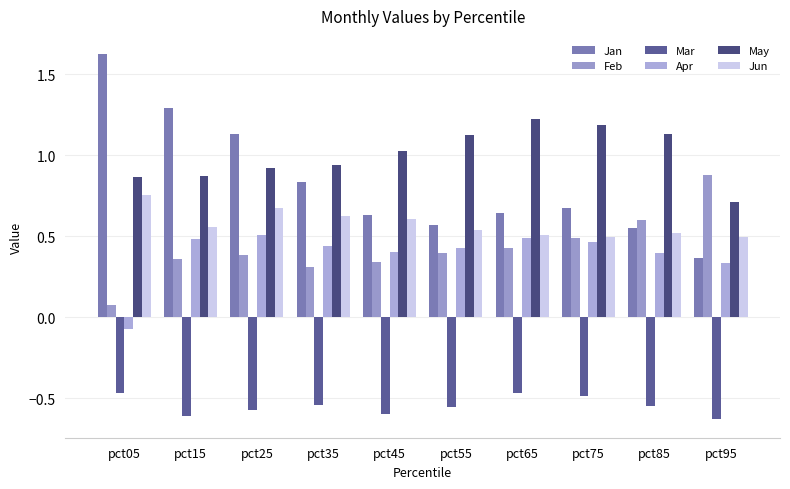

The Apr series shows 0.7 at pct85. True or false?

False